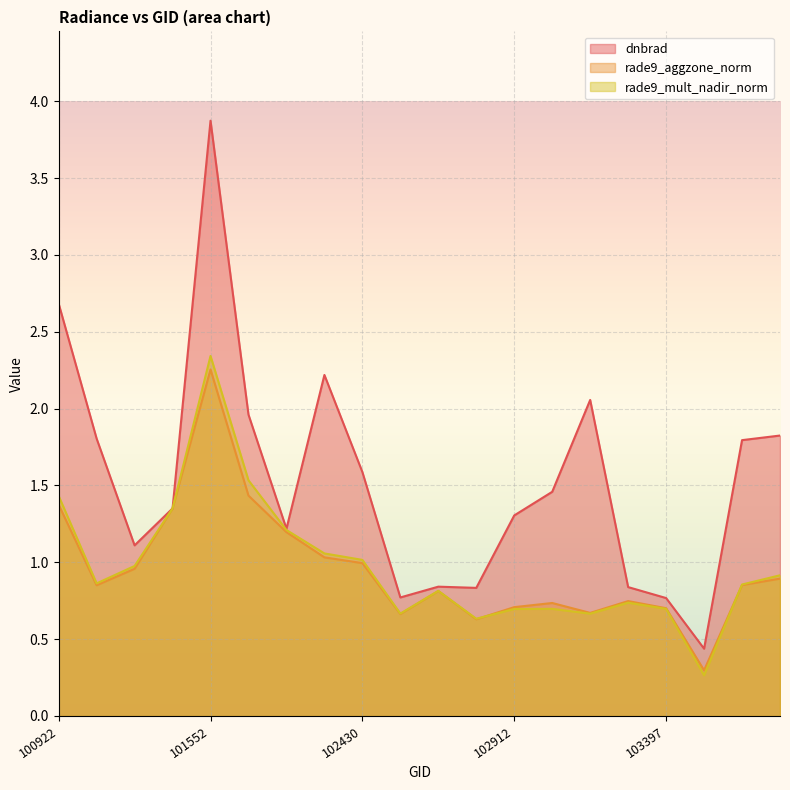

What is the difference between the rade9_mult_nadir_norm values at 103515 and 103397?

0.4